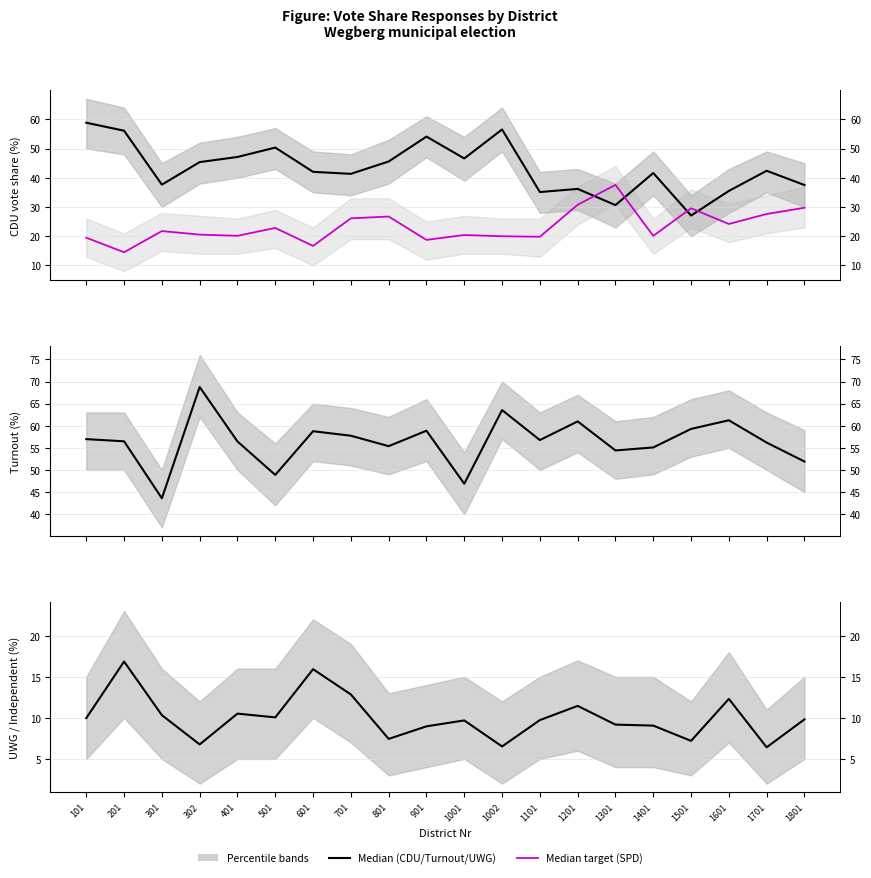

At which label does Median first exceed 9?

101